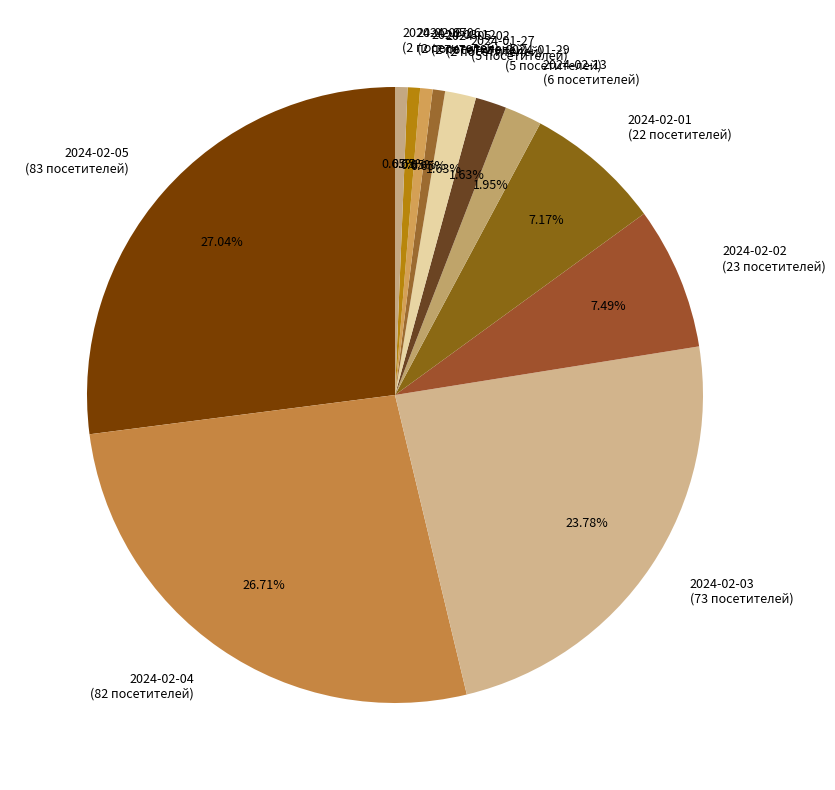

Do 2024-01-27 (5 посетителей) and 2024-02-13 (6 посетителей) together represent more than half of the pie?

No